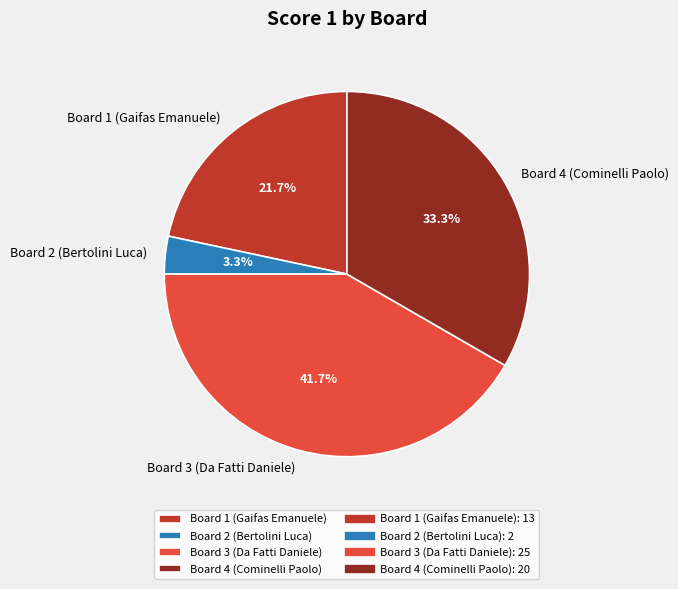

How many slices are in this pie chart?

4